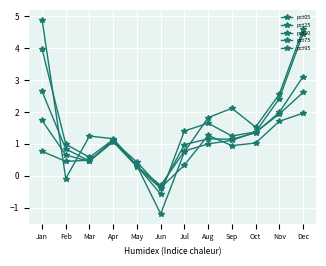

Which has a higher value, Apr or Feb?

Apr